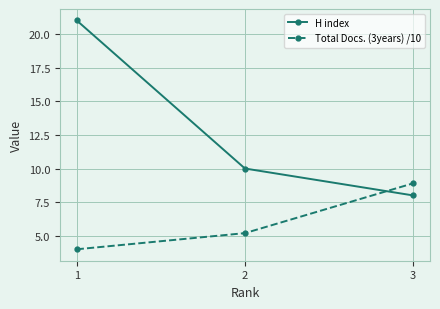

Is it true that Total Docs. (3years) /10 equals 4.0 at 1?

True